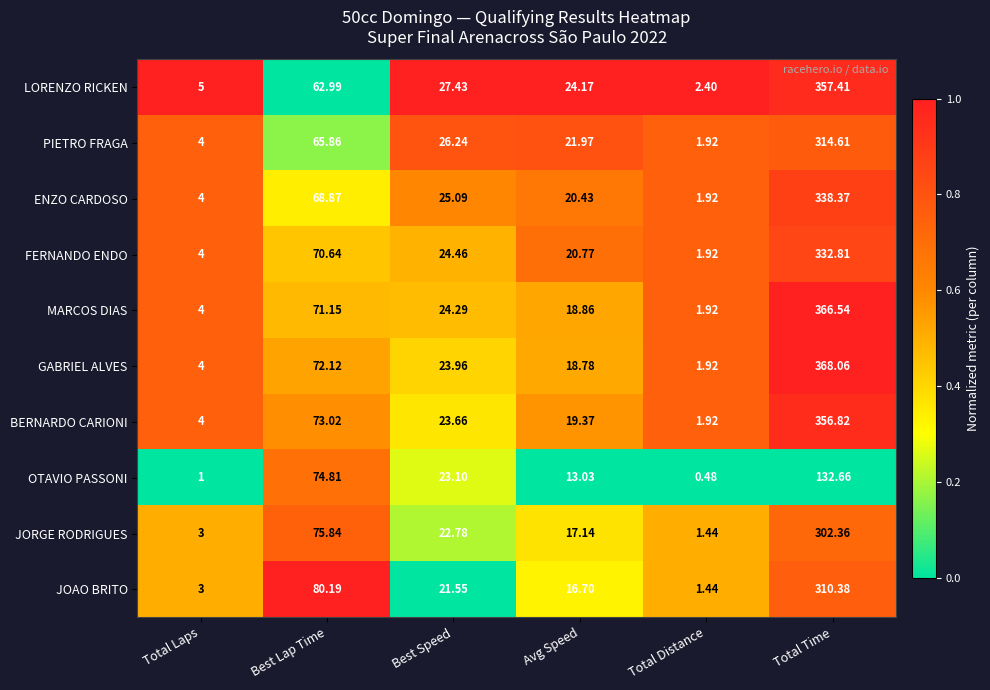

Rank the series by their maximum value, from highest to lowest.

GABRIEL ALVES, MARCOS DIAS, LORENZO RICKEN, BERNARDO CARIONI, ENZO CARDOSO, FERNANDO ENDO, PIETRO FRAGA, JOAO BRITO, JORGE RODRIGUES, OTAVIO PASSONI